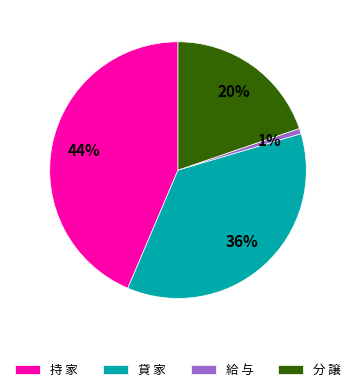

Is 分 譲 the majority of the pie?

No